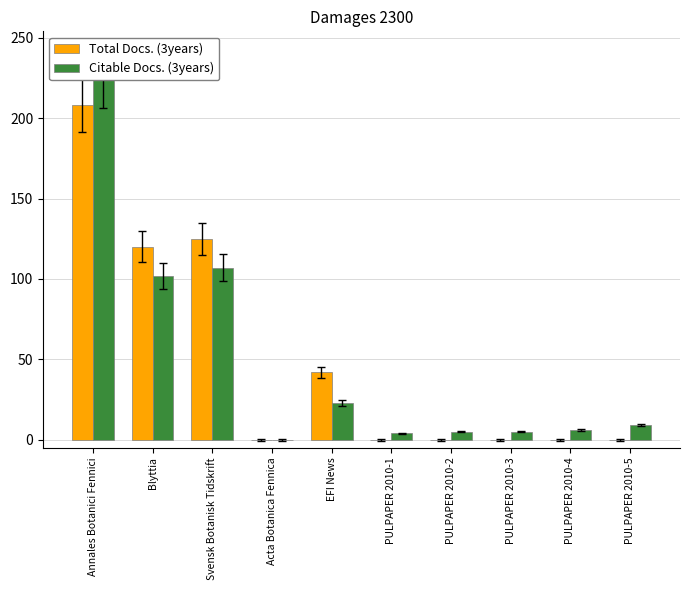

The Total Docs. (3years) series shows 0 at PULPAPER 2010-2. True or false?

True